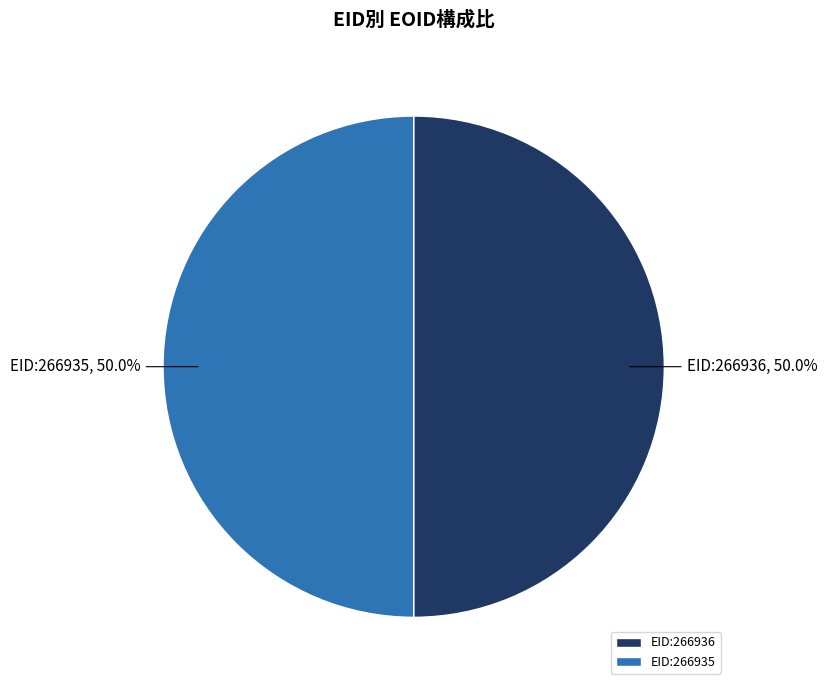

Approximately how many times larger is the value at EID:266936 compared to EID:266935?

1.0